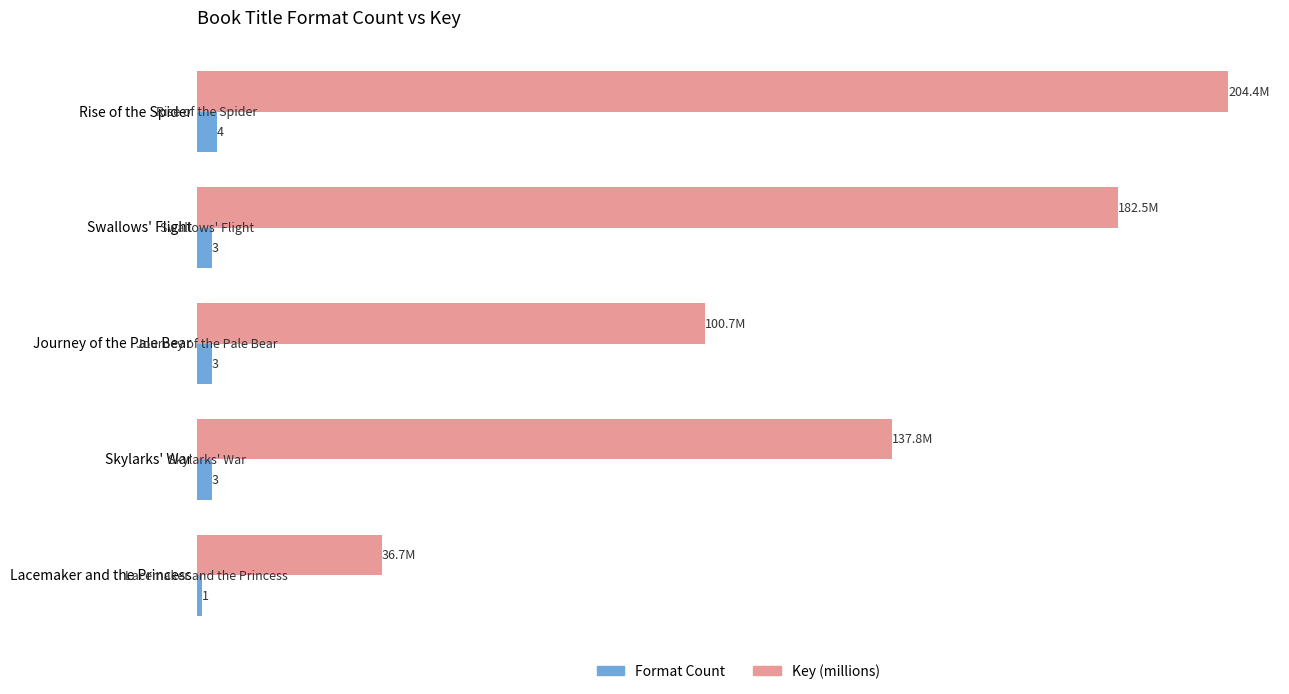

At which label is Key (millions) closest to 120?

Skylarks' War